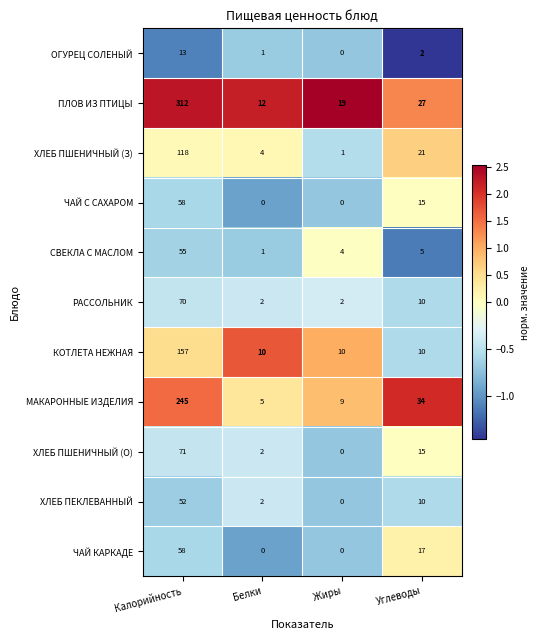

The value of ЧАЙ КАРКАДЕ at Углеводы is 17. True or false?

True